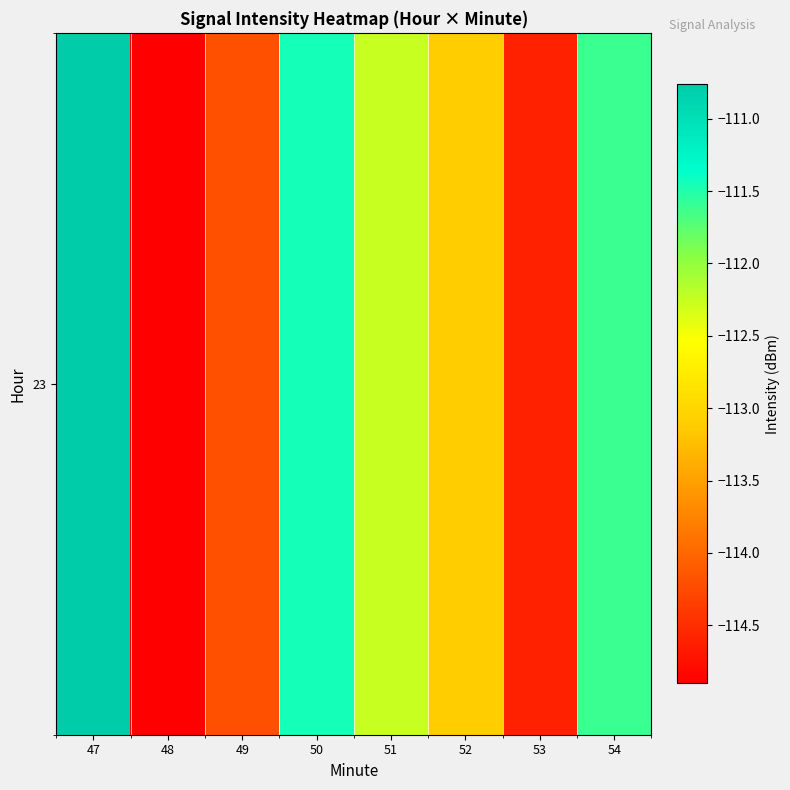

The value at 51 is -35.3. True or false?

False